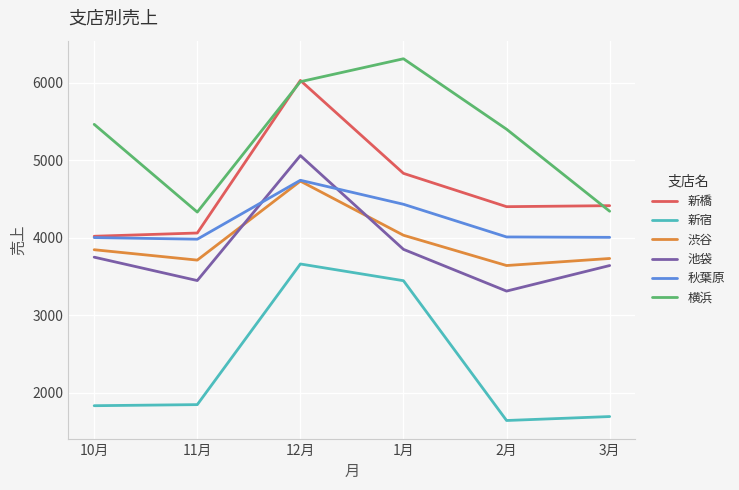

What is the total value across all series at 10月?

22904